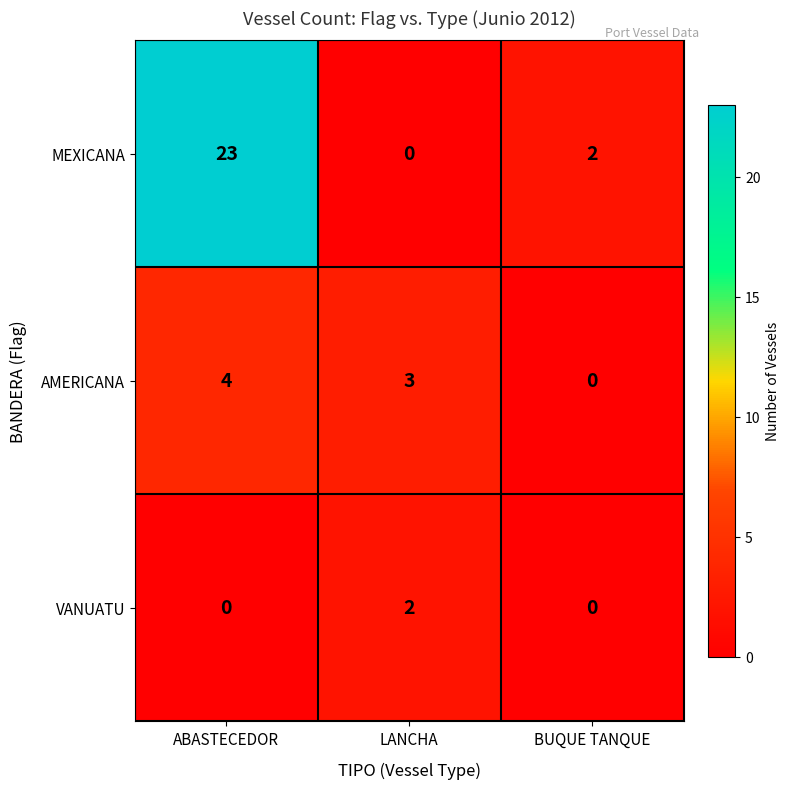

Read the AMERICANA value at ABASTECEDOR.

4